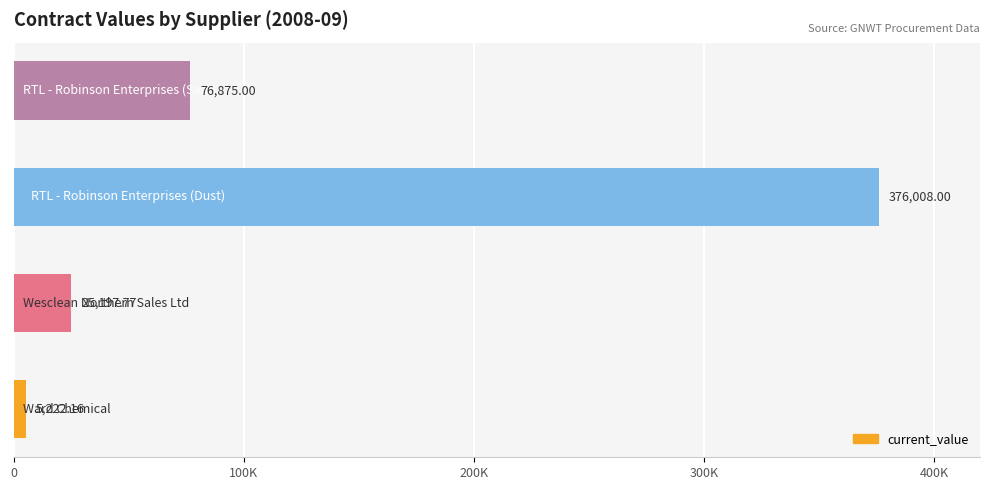

Are the bars horizontal?

Yes